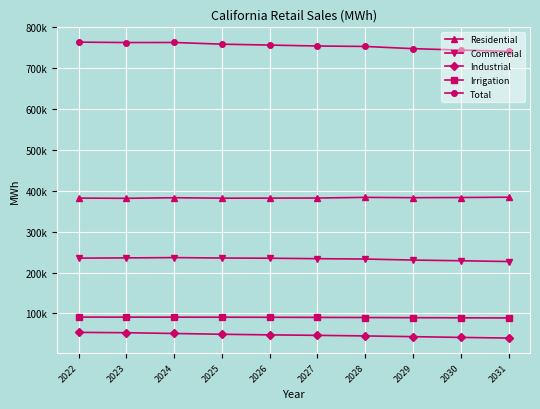

At how many categories does at least one series exceed 330180?

10